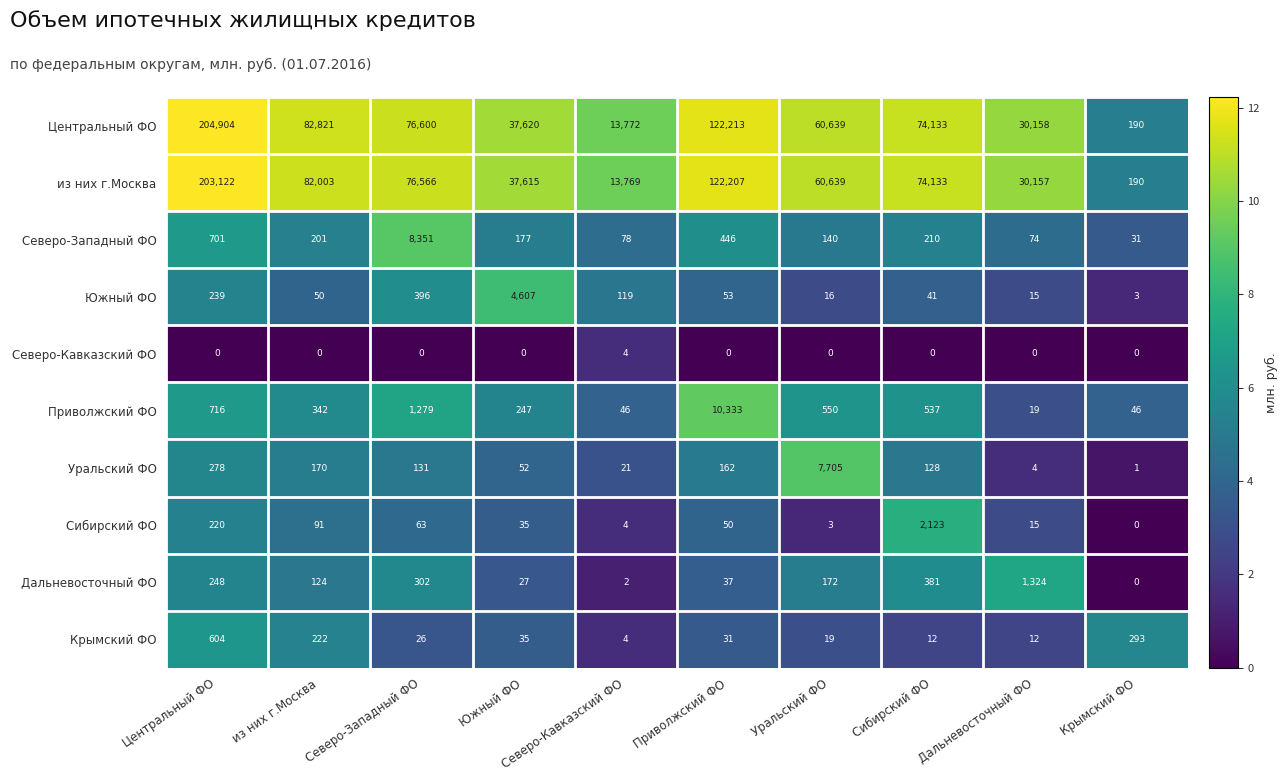

What is the spread (max minus min) of values at Центральный ФО?

204904